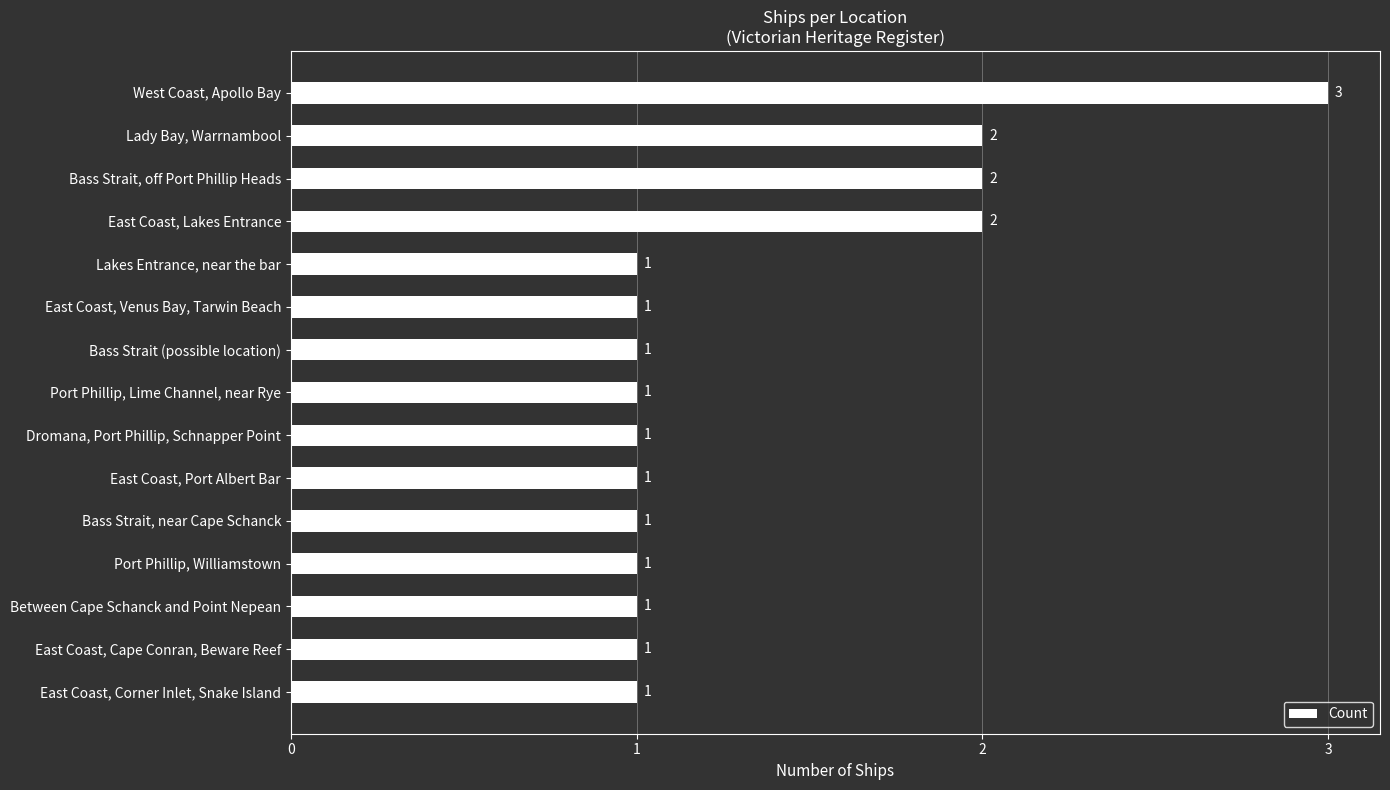

Count the values in the range 1 to 2.

14